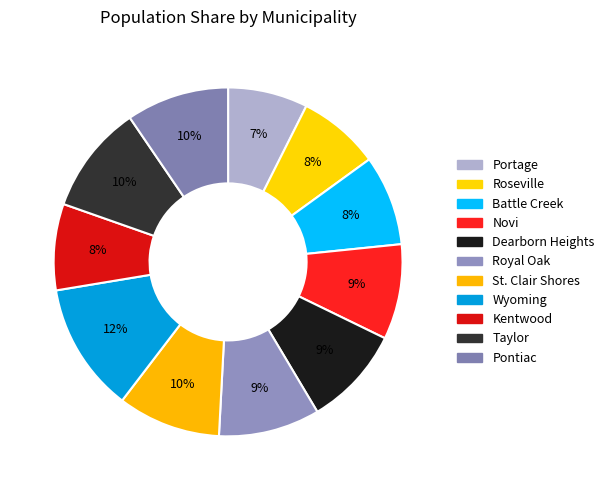

The Taylor slice represents 10% of the pie. True or false?

True